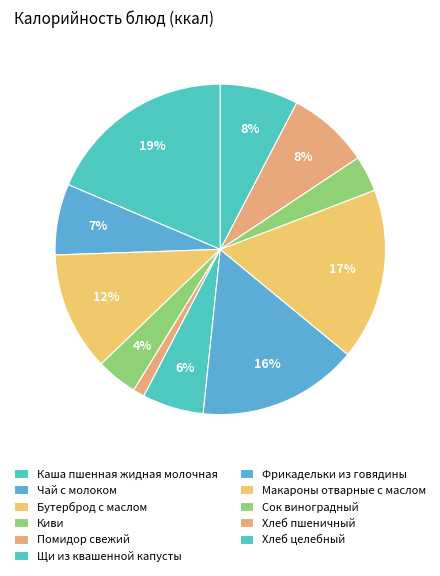

Does Киви represent more than half of the total?

No